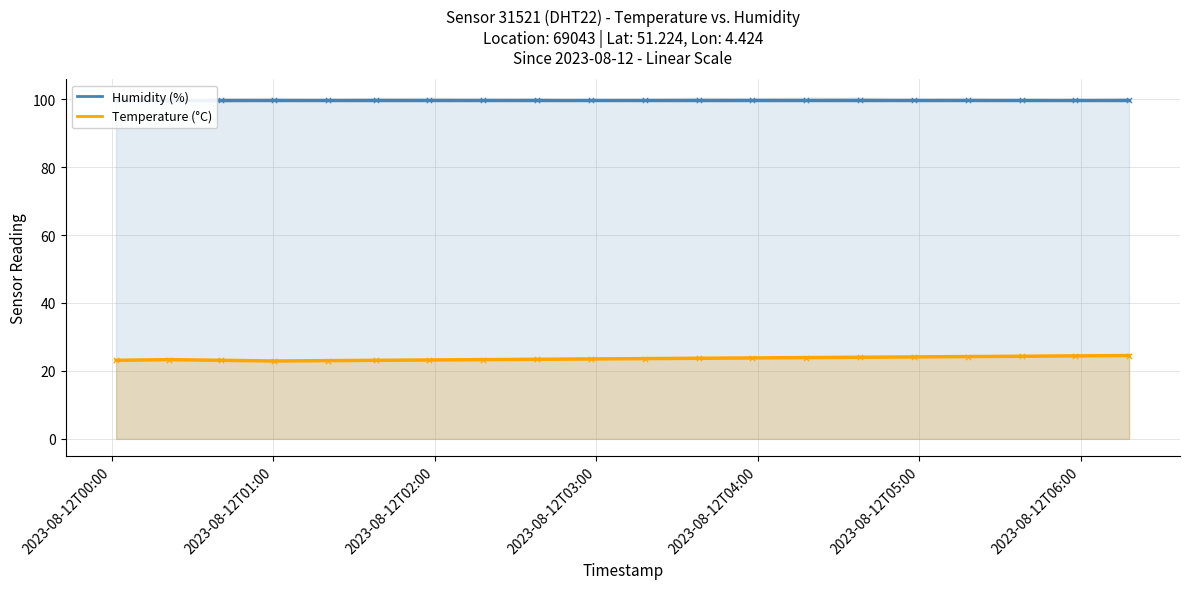

What is the change in value from 2023-08-12T02:38:00 to 2023-08-12T03:38:00?

+0.3